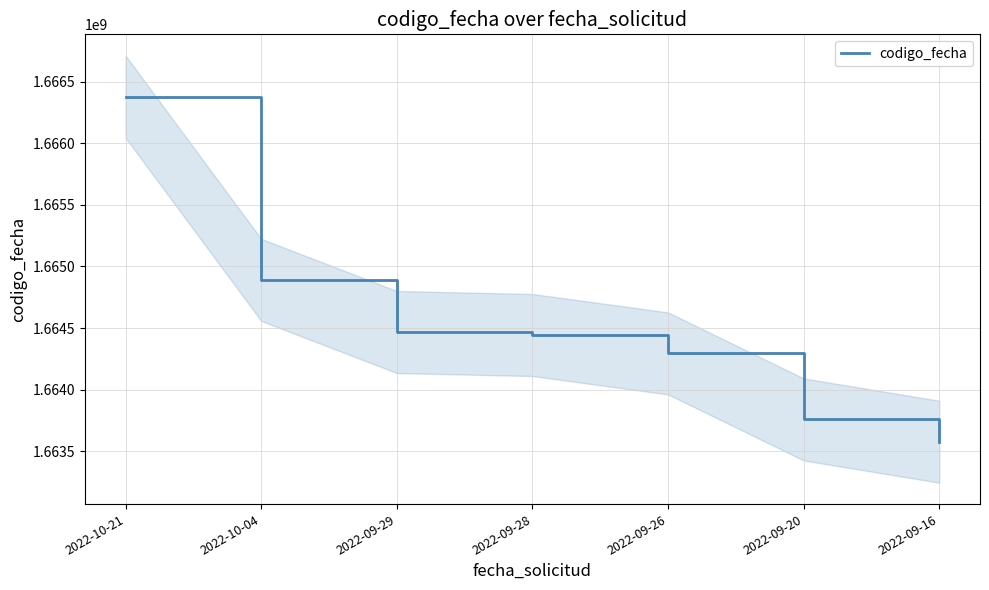

Count the number of values greater than 1664443433.

3